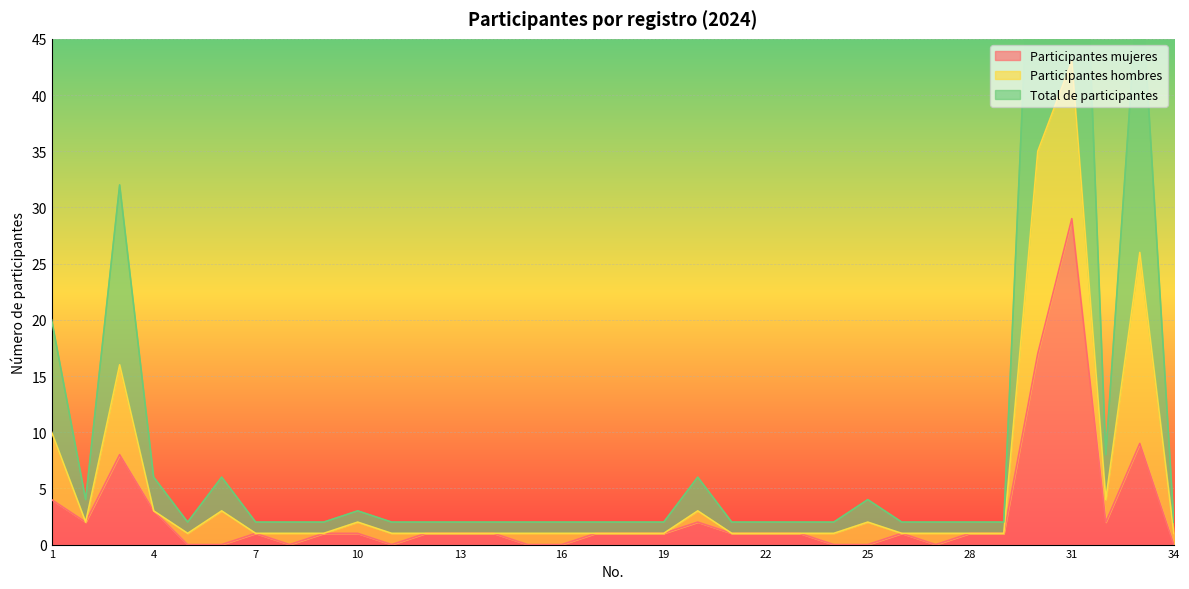

True or false: Participantes mujeres has a value of 4 at 1.

True